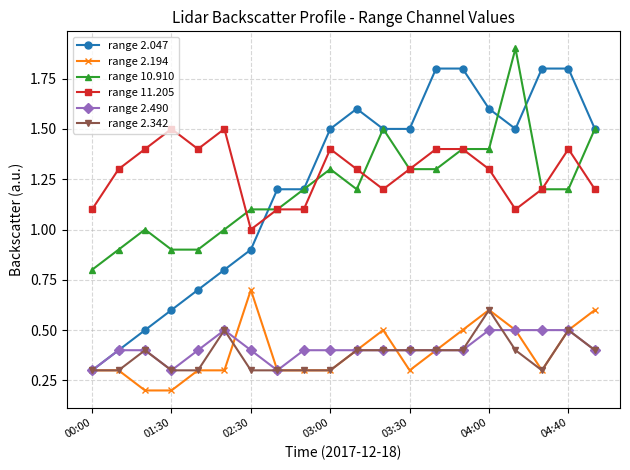

True or false: range 10.910 and range 2.194 intersect in this chart.

False